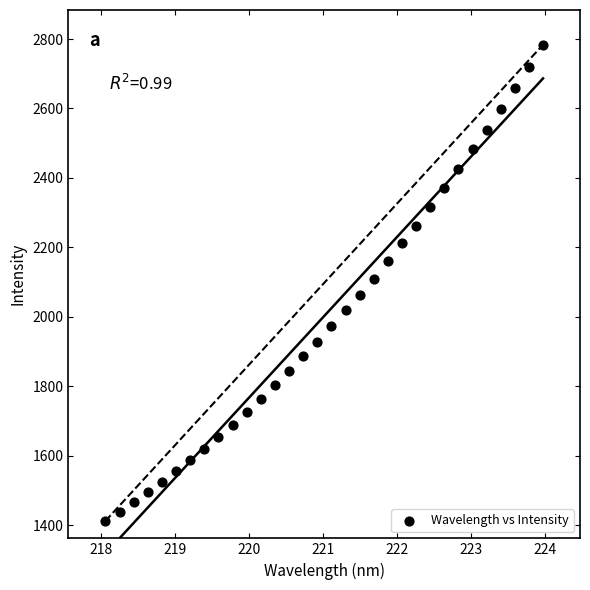

What is the range of Y values (max minus min)?

1371.3